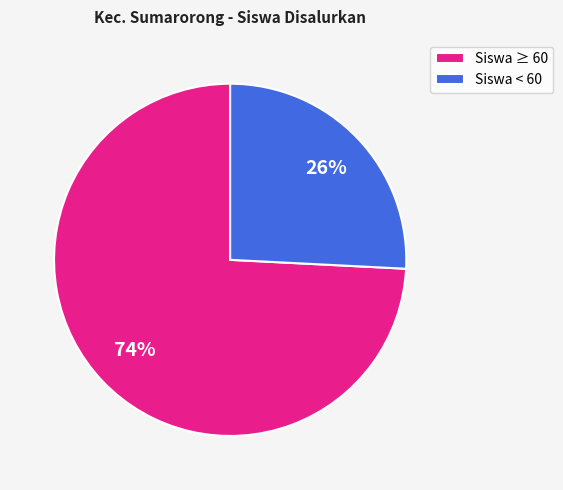

Does any single category account for the majority?

Yes